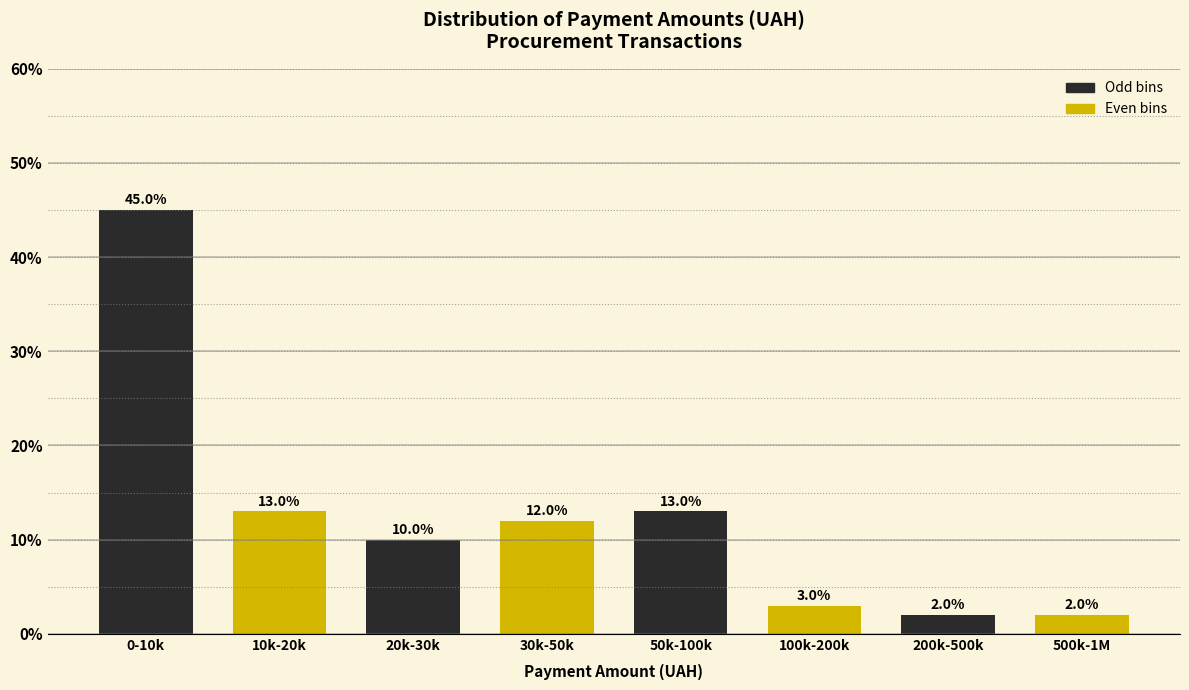

Reading left to right, list all the values displayed in this chart.

45	13	10	12	13	3	2	2